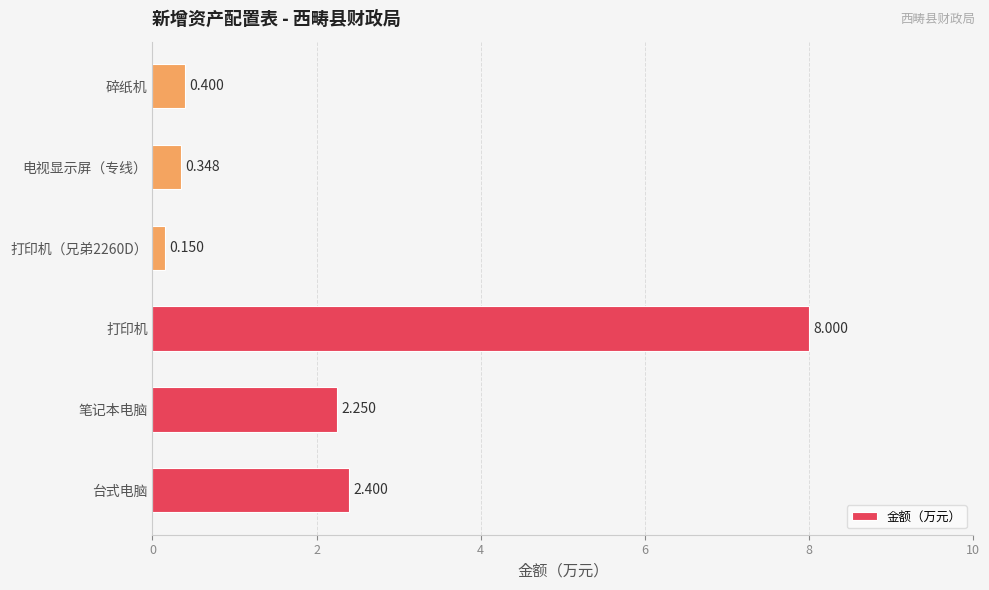

Which has a higher value, 笔记本电脑 or 打印机?

打印机